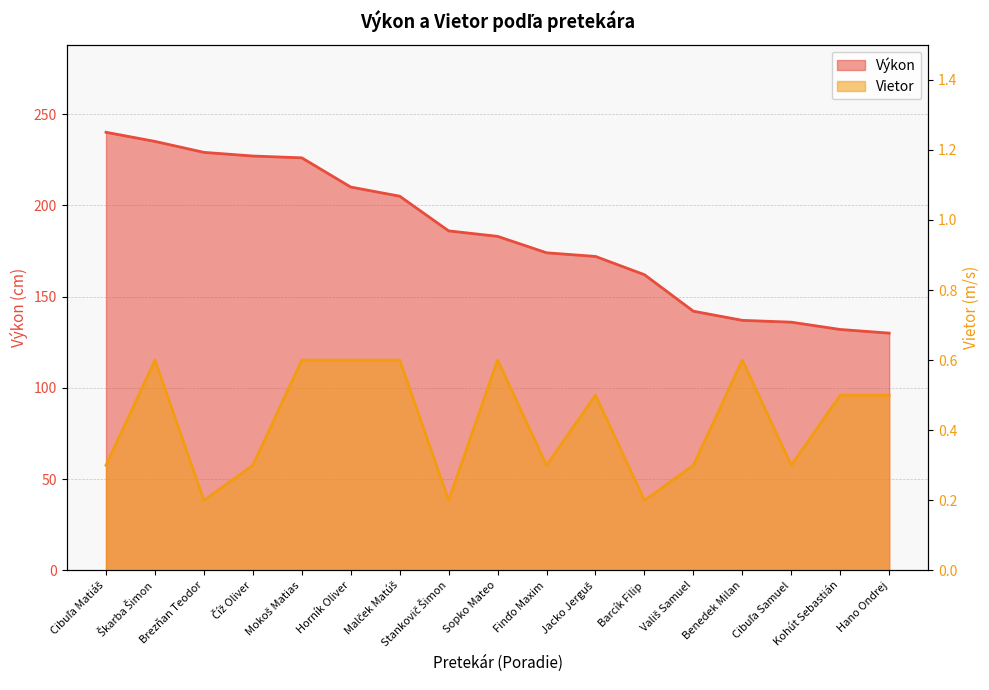

At which label does Výkon first exceed 183?

Cibuľa Matiáš